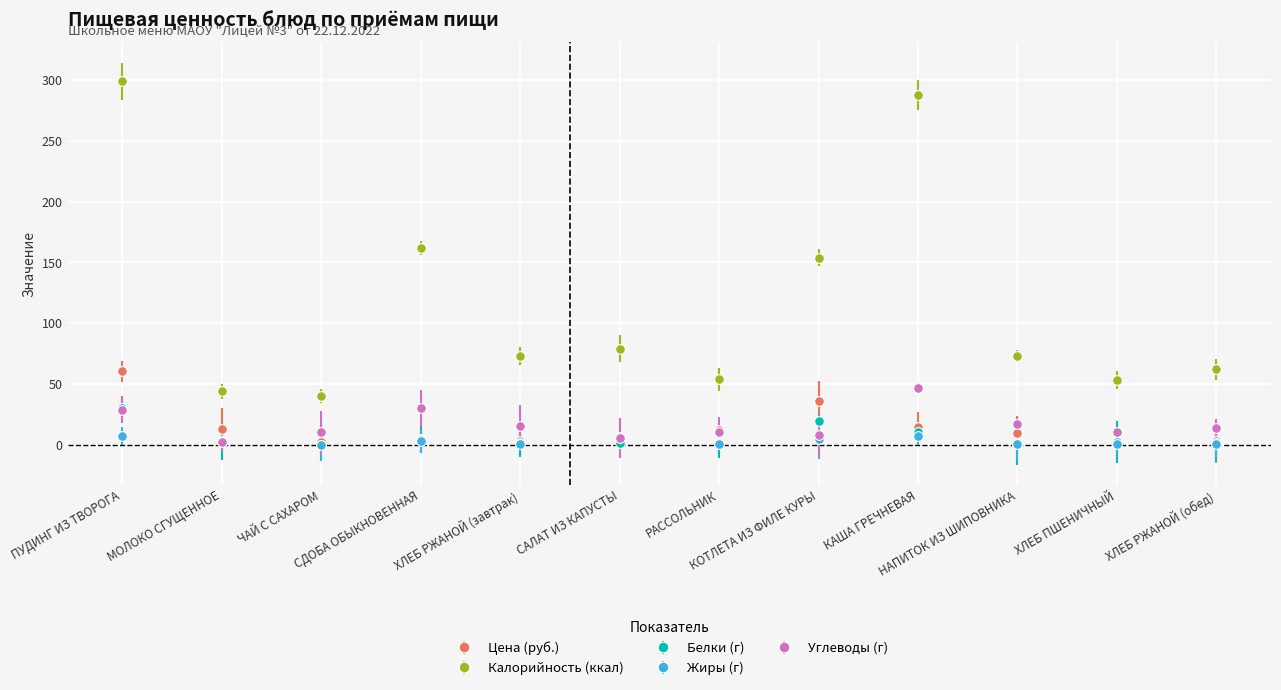

Which series has the widest spread of values?

Калорийность (ккал)